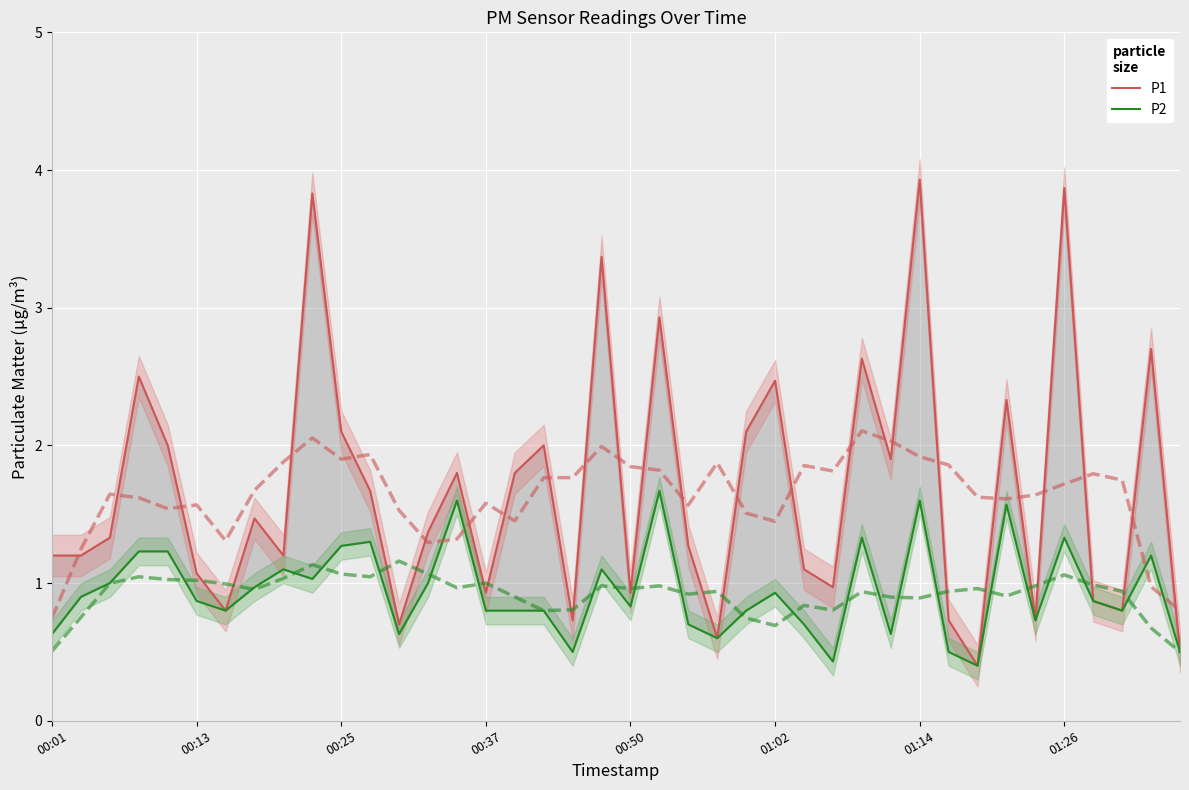

List the series in order of their peak value, highest first.

P1, P2